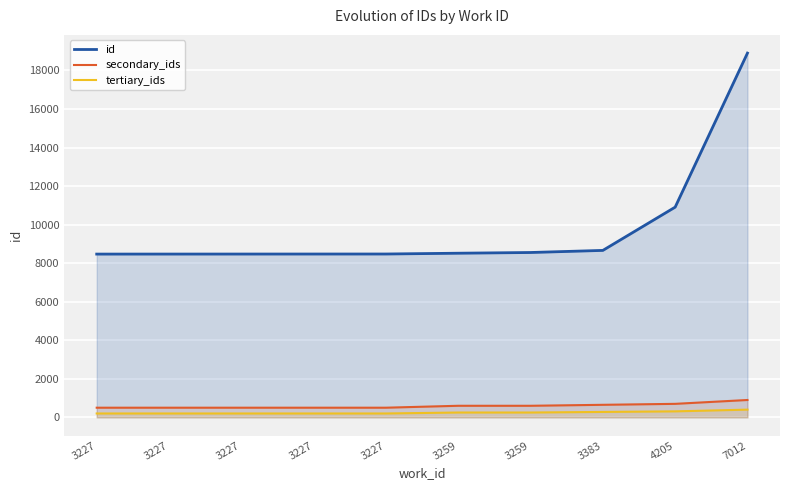

How many lines are shown in the chart?

3